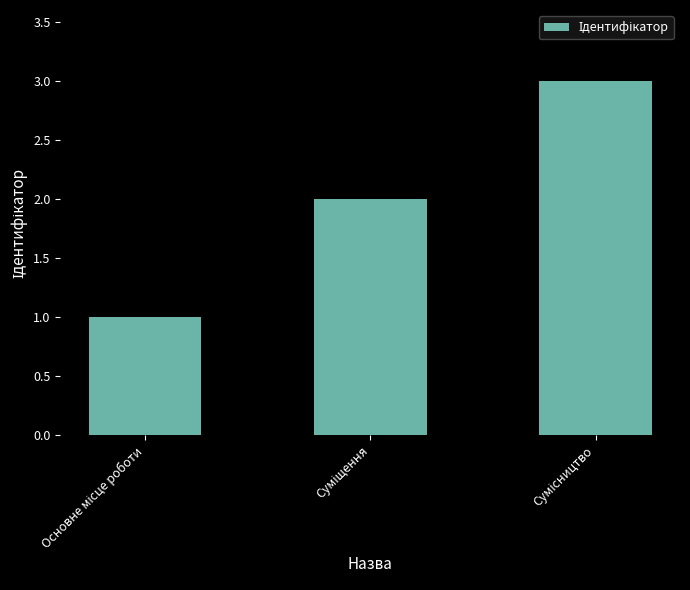

What is the maximum value shown in the chart?

3